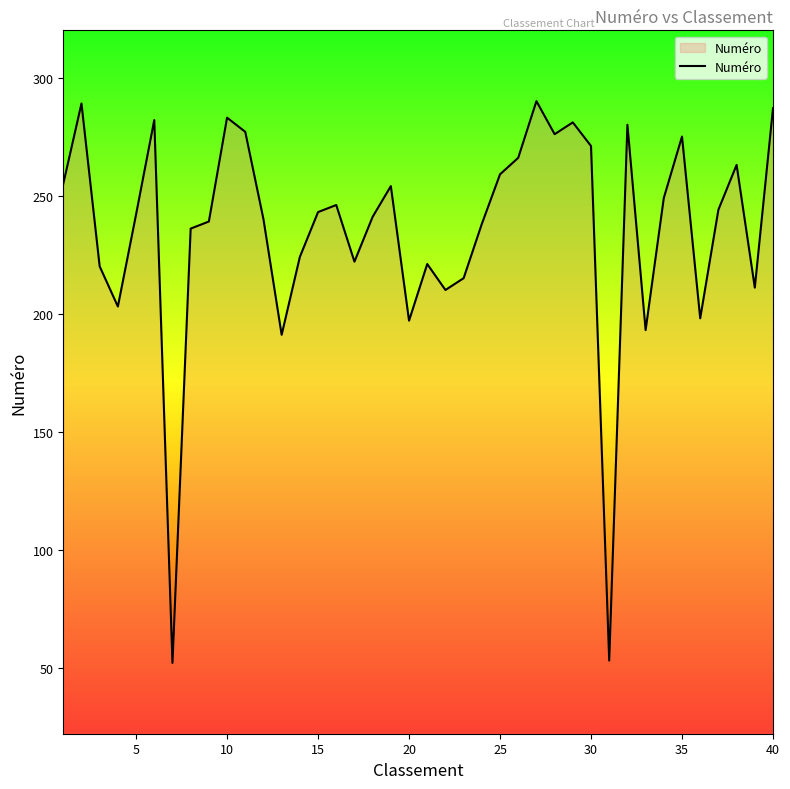

What is the smallest value displayed?

52